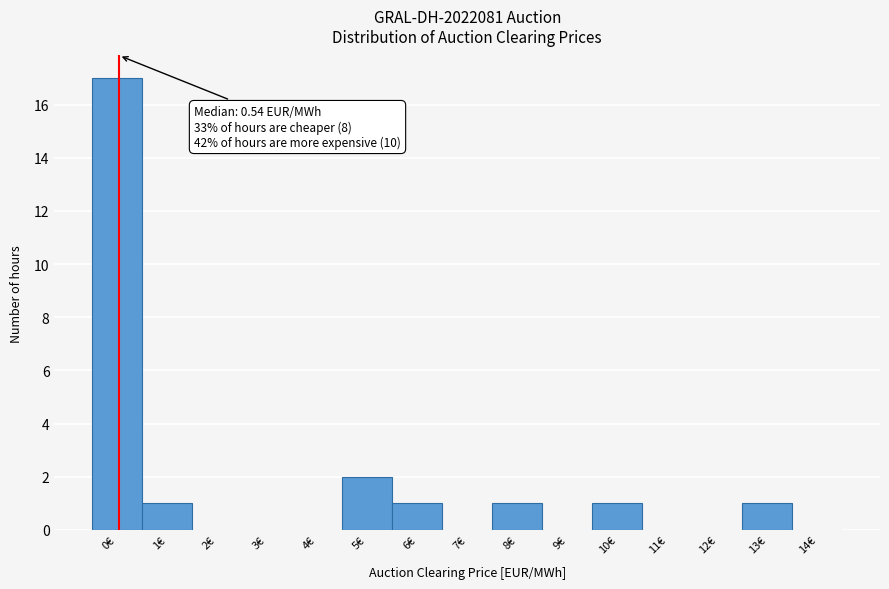

Reading left to right, extract all data points from this chart.

0€=17	1€=1	2€=0	3€=0	4€=0	5€=2	6€=1	7€=0	8€=1	9€=0	10€=1	11€=0	12€=0	13€=1	14€=0